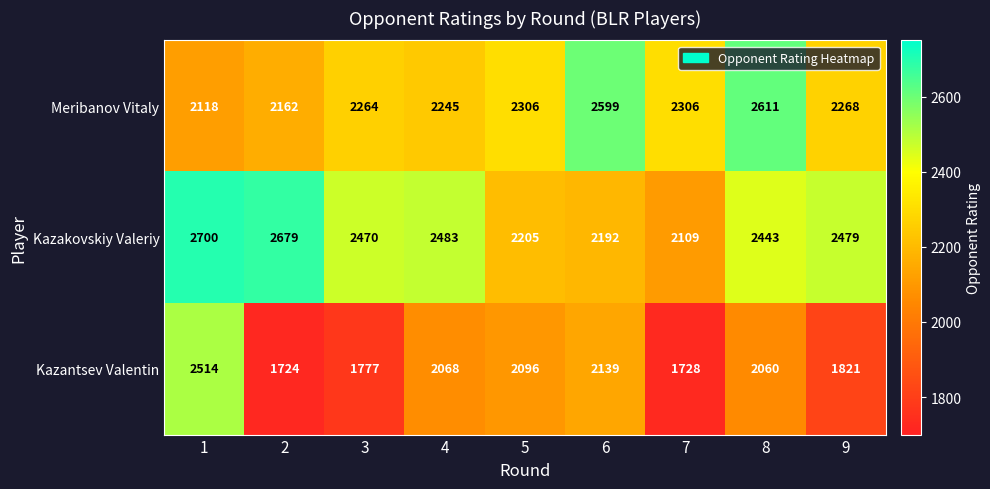

Which series has the largest total across all categories?

Kazakovskiy Valeriy